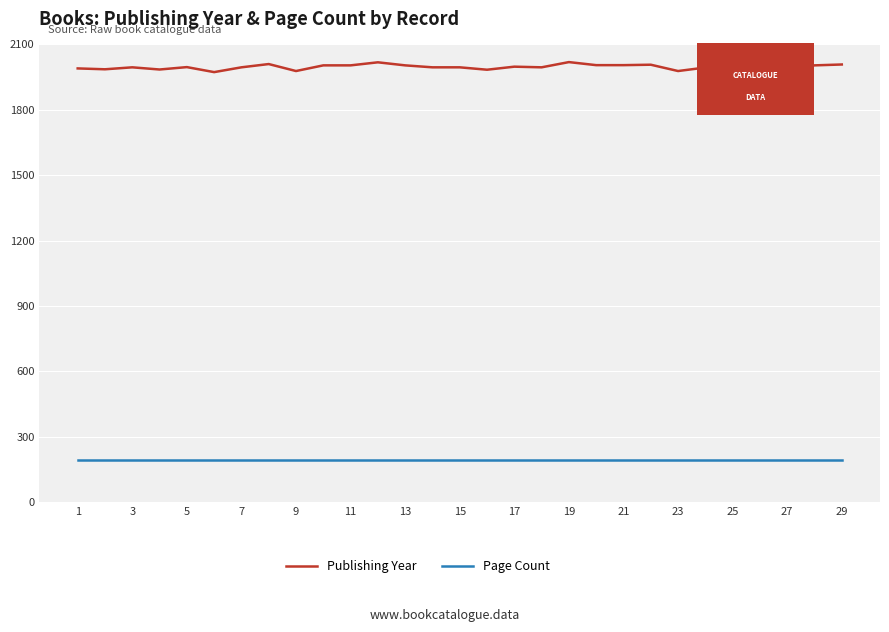

What is the highest value of the Page Count series?

192